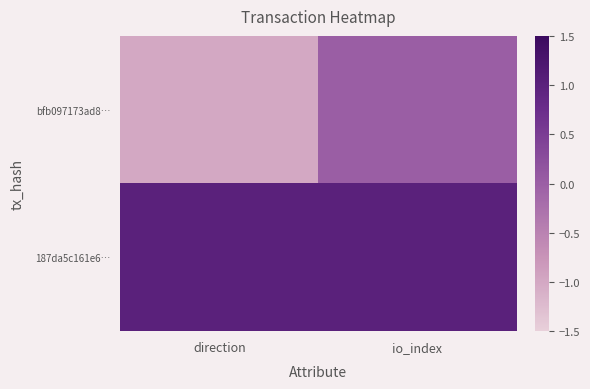

Rank the series at io_index from lowest to highest value.

bfb097173ad8…, 187da5c161e6…